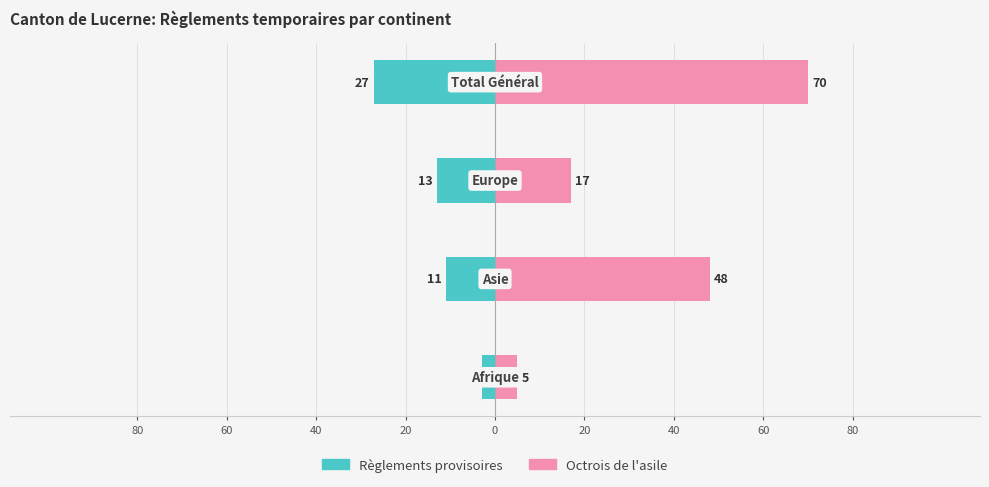

Reading right to left, what are all the values shown in this chart?

Règlements provisoires: -27	-13	-11	-3
Octrois de l'asile: 70	17	48	5